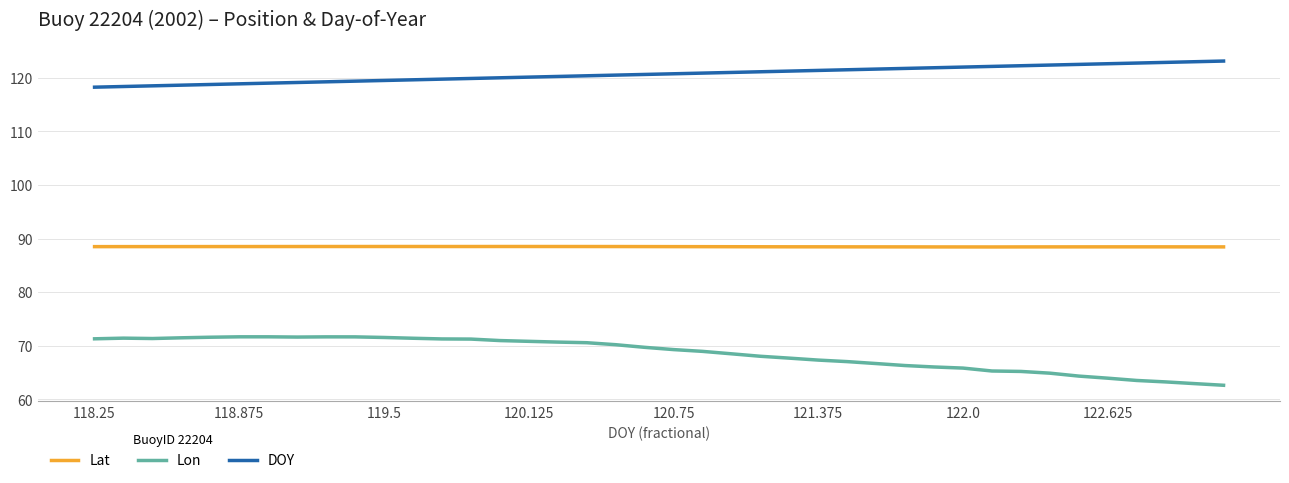

True or false: Lat and Lon intersect in this chart.

False